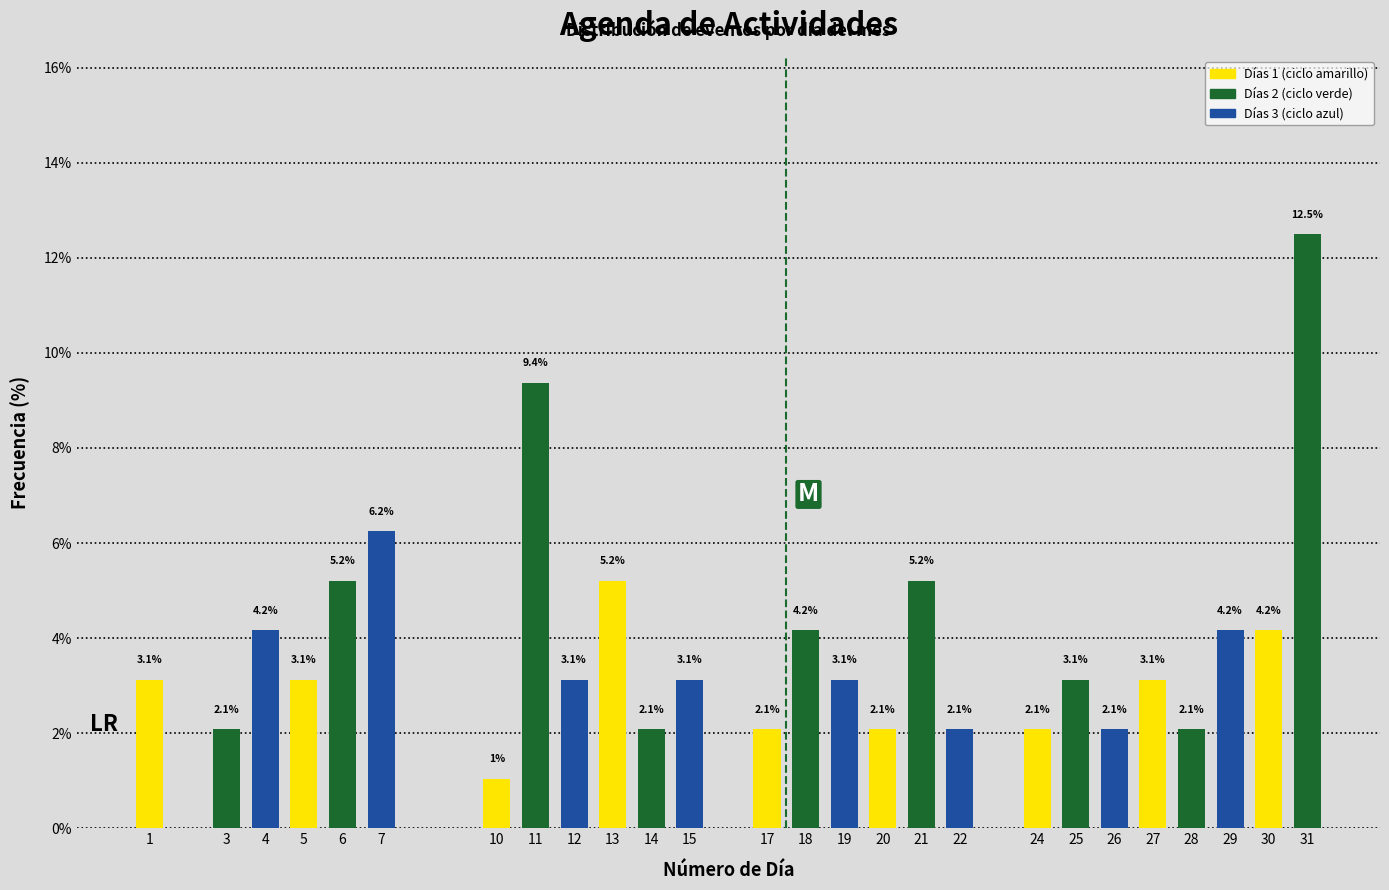

What is the smallest value displayed?

1.0